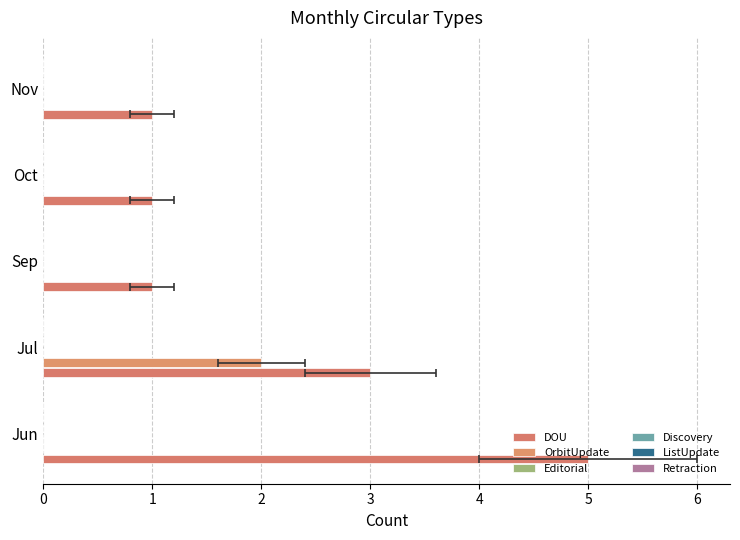

Between Jul and Sep, which is larger?

Jul